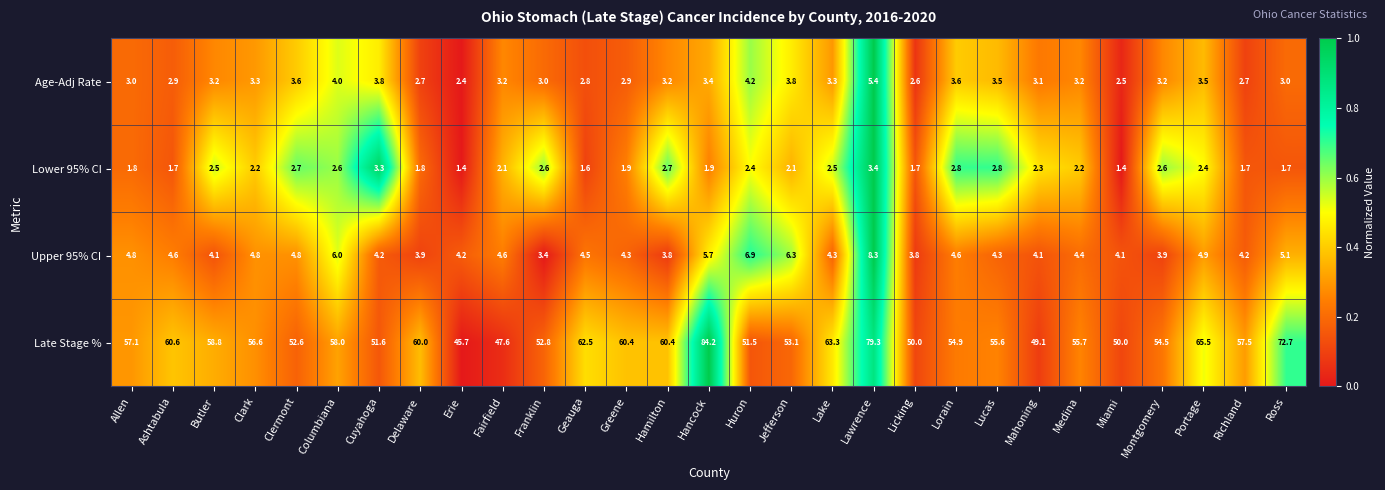

Which series has the largest total across all categories?

Late Stage %